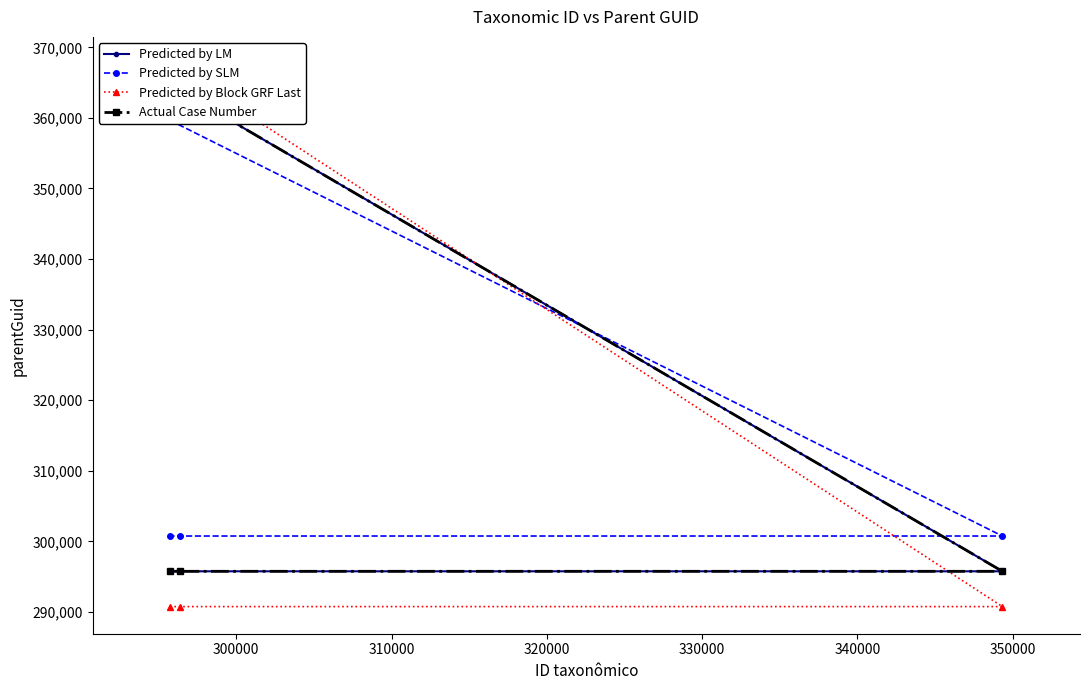

After their last crossing, which series has the higher values: Actual Case Number or Predicted by Block GRF Last?

Actual Case Number